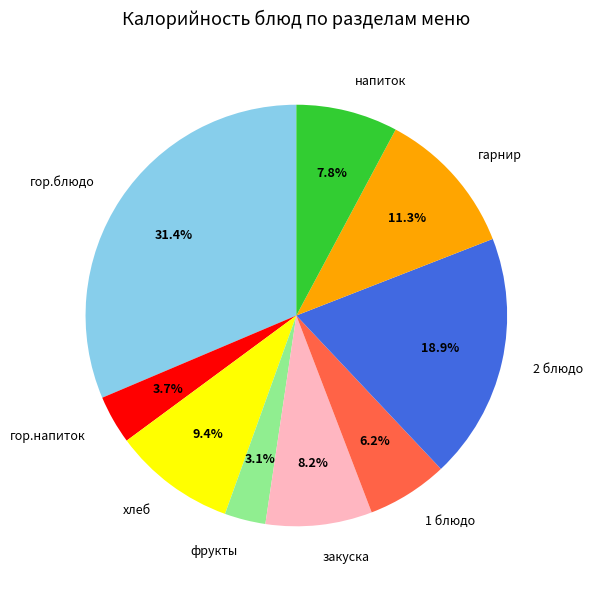

To the nearest percent, what portion does гарнир represent?

11%